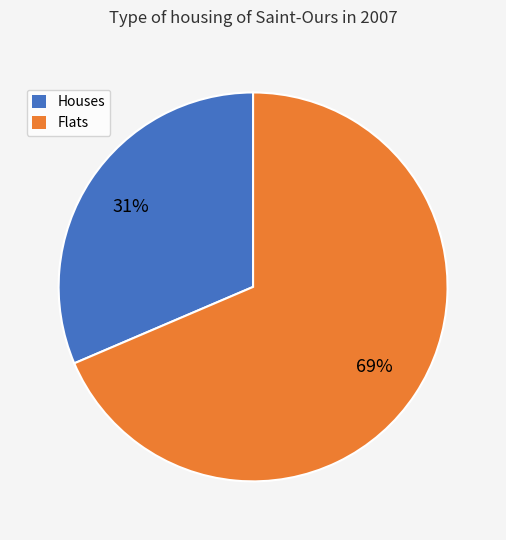

The Flats slice represents 69% of the pie. True or false?

True